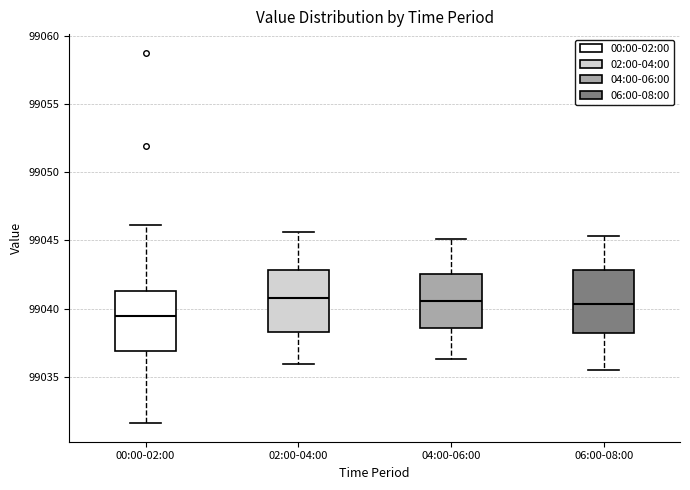

Reading left to right, transcribe this box plot: for each box, give where its median line is, the range the box spans, and where its two whiskers end, as read against the y-axis. The values are not printed on the chart, so give them approximately, as read against the axis.

00:00-02:00: median 99039.5, box 99037.0 to 99041.5, whiskers 99031.5 to 99046.0
02:00-04:00: median 99041.0, box 99038.5 to 99043.0, whiskers 99036.0 to 99045.5
04:00-06:00: median 99040.5, box 99038.5 to 99042.5, whiskers 99036.5 to 99045.0
06:00-08:00: median 99040.5, box 99038.0 to 99043.0, whiskers 99035.5 to 99045.5